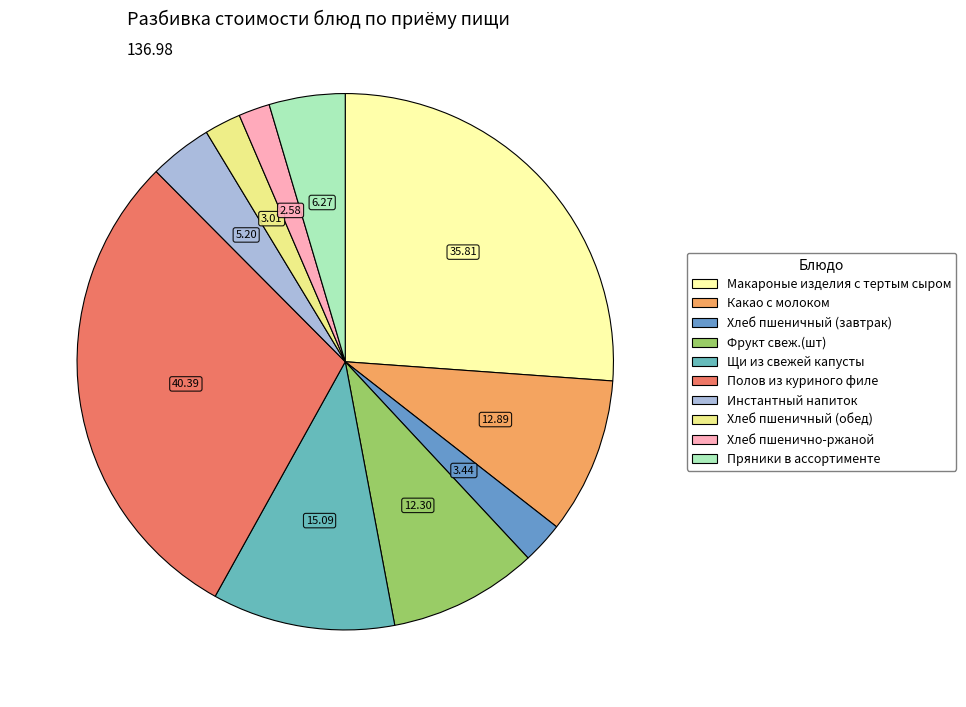

To the nearest percent, what is the combined percentage of Макароные изделия с тертым сыром and Пряники в ассортименте?

31%